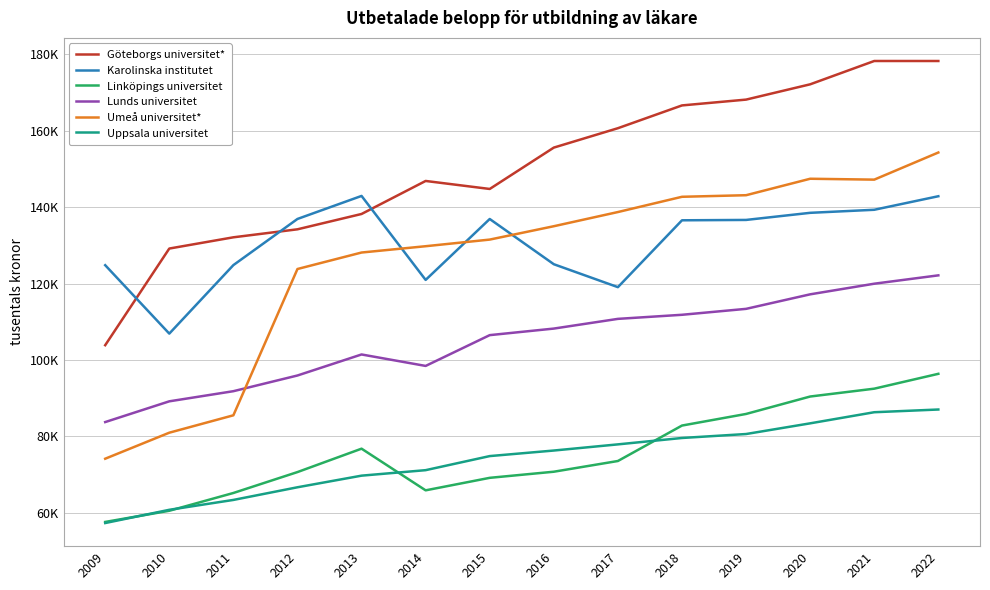

Reading left to right, list all the values displayed in this chart.

Göteborgs universitet*: 103892.0	129185.0	132127.0	134222.0	138234.0	146875.0	144781.0	155607.0	160682.0	166645.0	168167.0	172168.0	178273.0	178270.0
Karolinska institutet: 124830.0	106922.0	124850.0	136930.0	142958.0	120976.0	136920.0	125083.0	119081.0	136580.0	136675.0	138535.0	139334.0	142878.0
Linköpings universitet: 57636.0	60559.0	65212.0	70684.0	76809.0	65905.0	69178.0	70777.0	73583.0	82861.0	85897.0	90458.0	92513.0	96400.8
Lunds universitet: 83772.0	89201.0	91852.0	95961.0	101466.0	98465.0	106525.0	108241.0	110782.0	111850.0	113403.0	117204.0	119985.0	122170.0
Umeå universitet*: 74181.0	80990.0	85542.0	123832.0	128145.0	129796.0	131531.0	135029.0	138740.0	142733.0	143145.0	147453.0	147221.0	154322.0
Uppsala universitet: 57345.0	60809.0	63394.0	66707.0	69748.0	71185.0	74869.0	76324.0	77935.0	79608.0	80643.0	83440.0	86349.0	87059.0